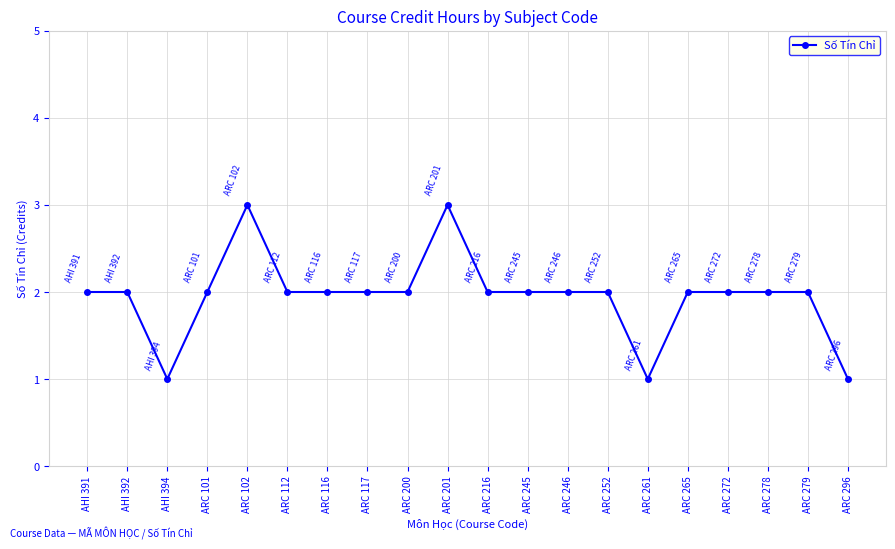

What is the value of the 16th point from the left?

2